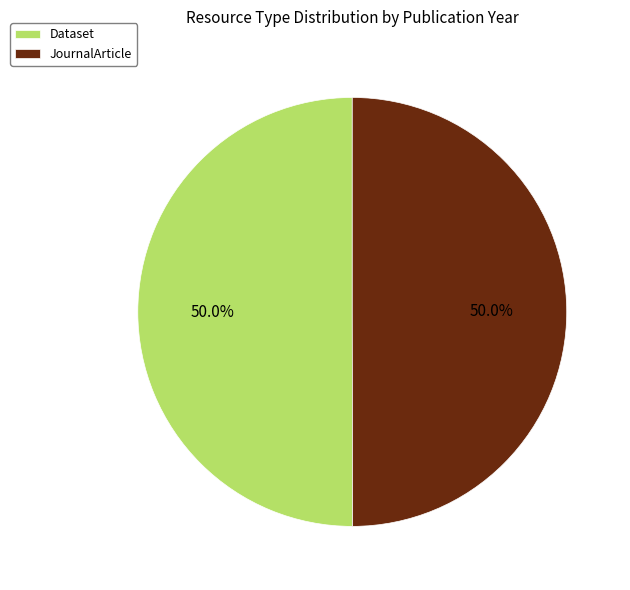

To the nearest percent, what portion does JournalArticle represent?

50%